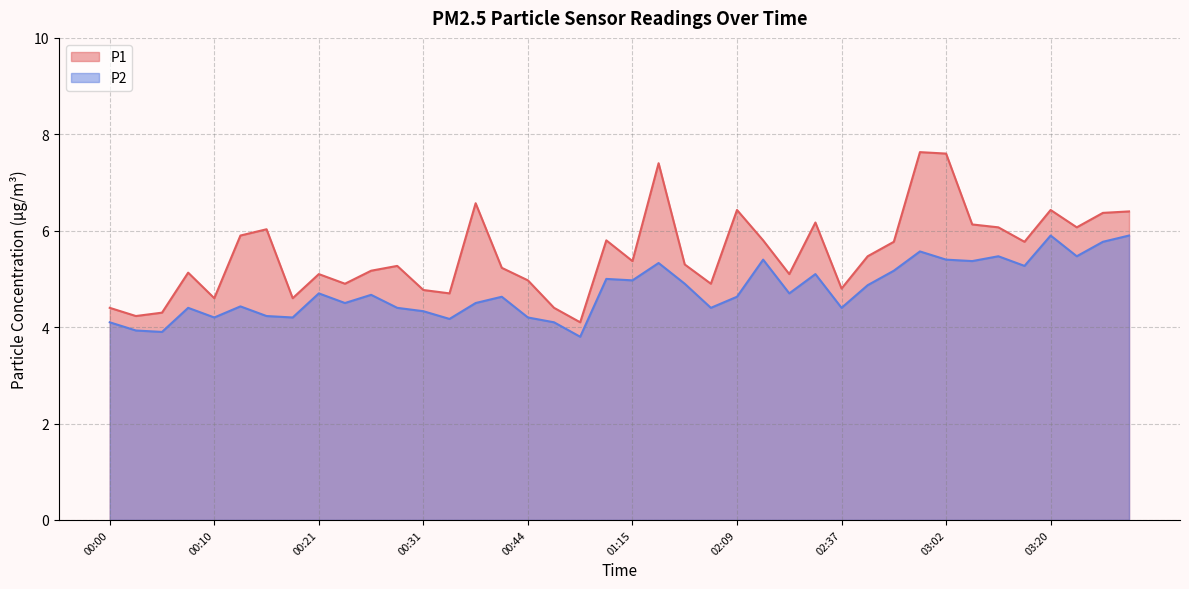

True or false: P1 has a value of 10.2 at 01:52.

False